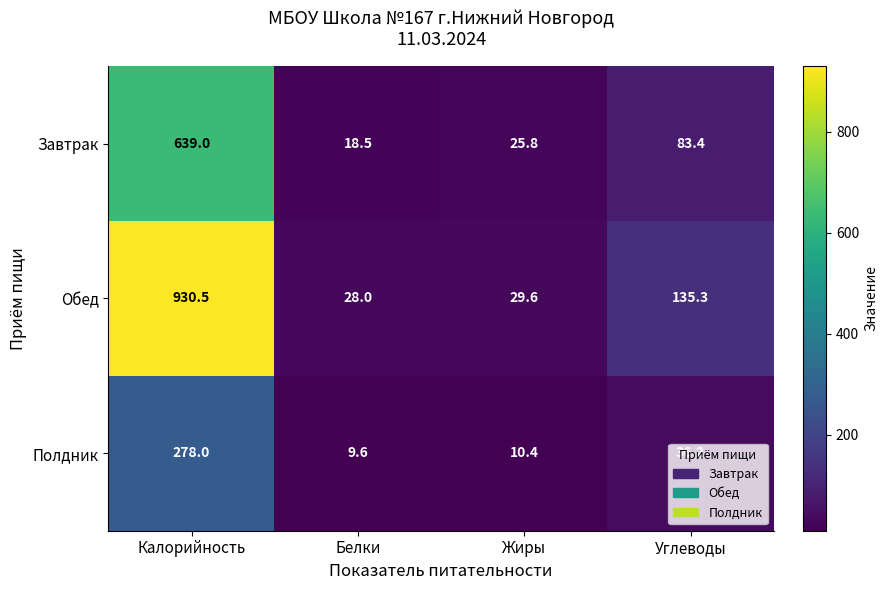

What is the difference between the highest and lowest values at Калорийность?

652.5